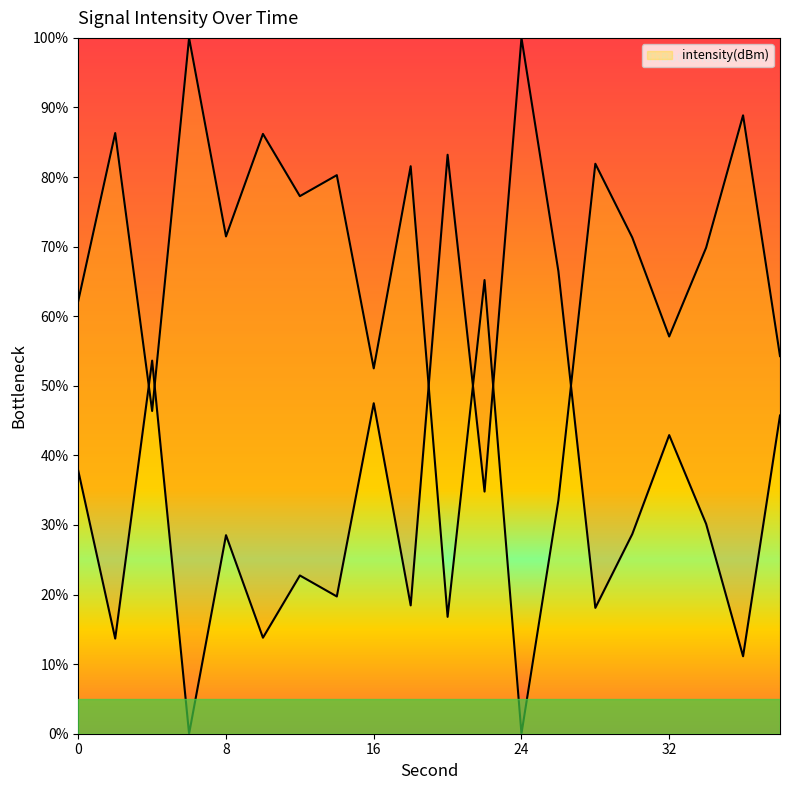

Approximately how many times larger is the value at 28 compared to 4?

1.8